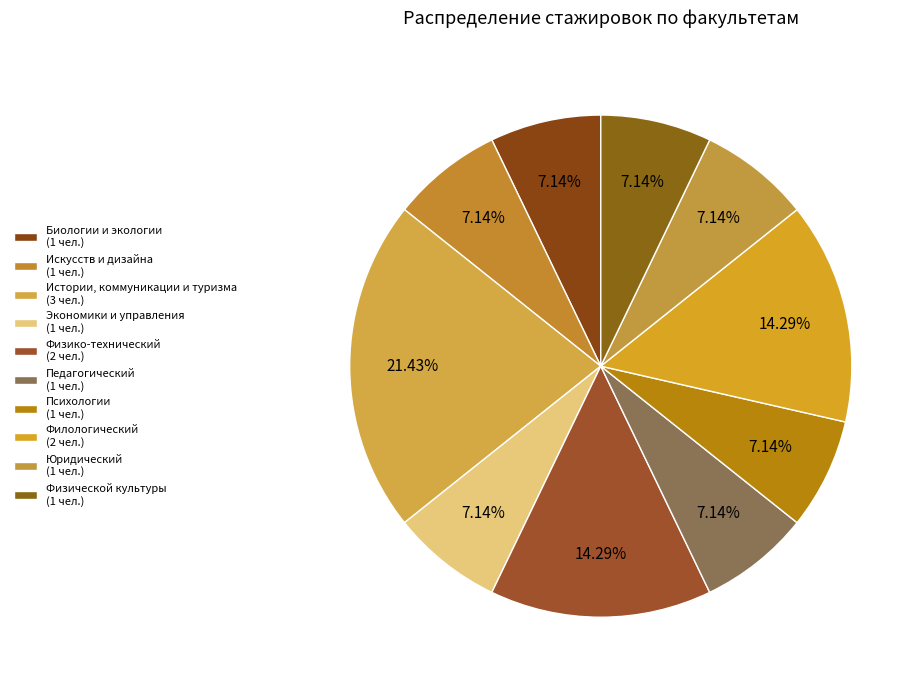

How many slices are in this pie chart?

10